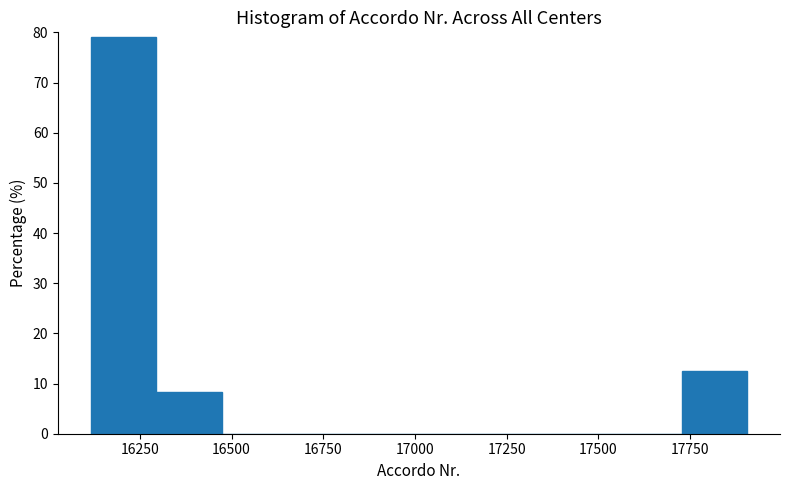

Around what value on the x-axis is the tallest bar? Give the approximate position of its centre, as read against the axis.

16200